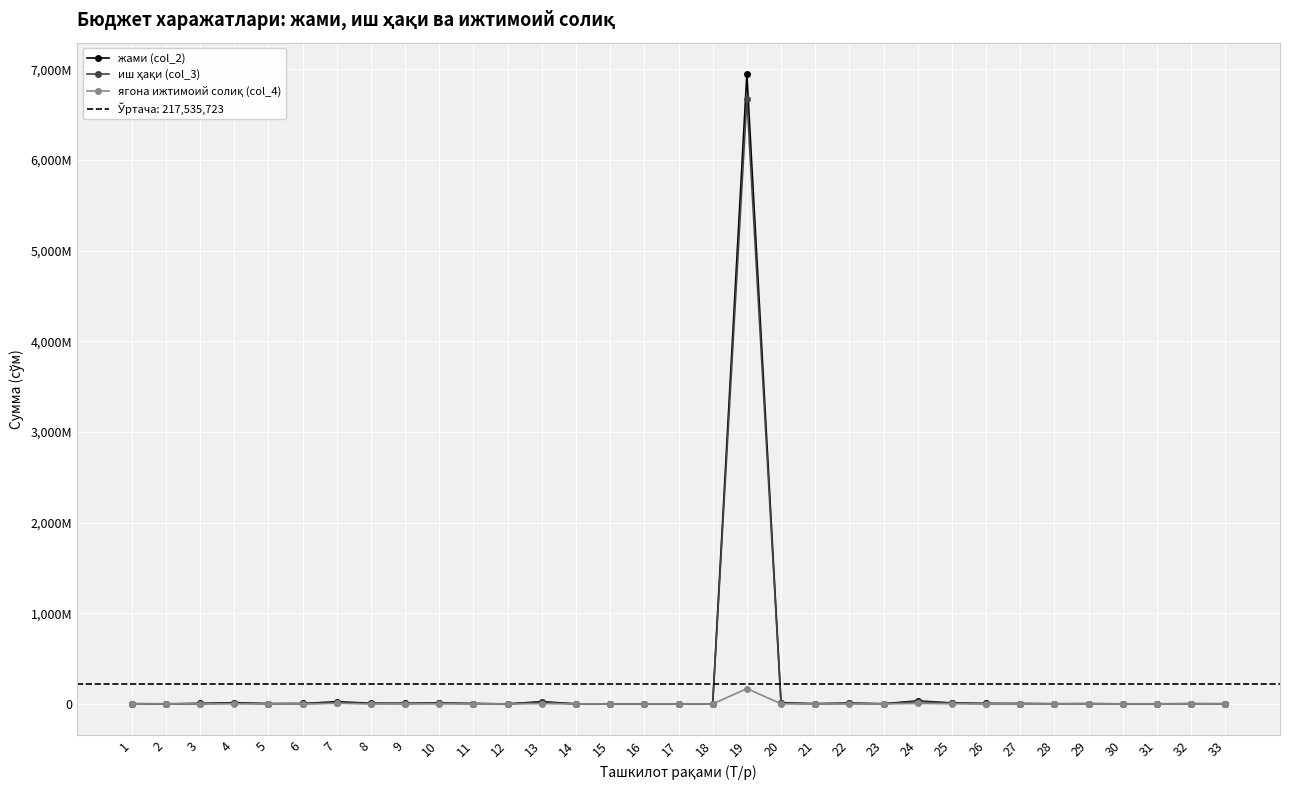

What is the total value across all series at 18?

2584284.0